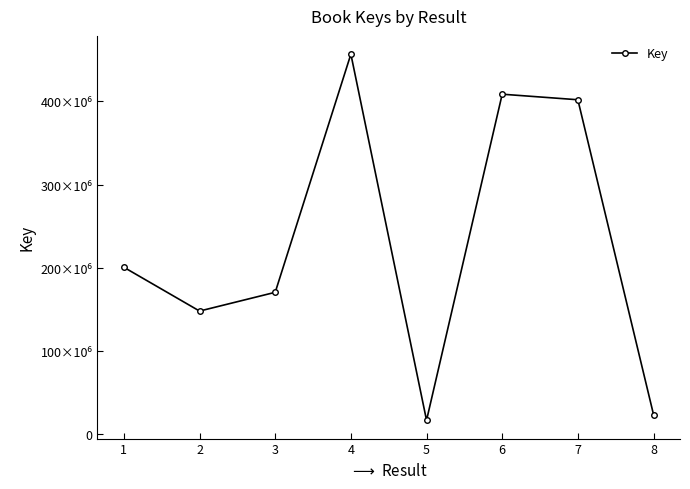

At which category does the chart reach its minimum across all series?

5